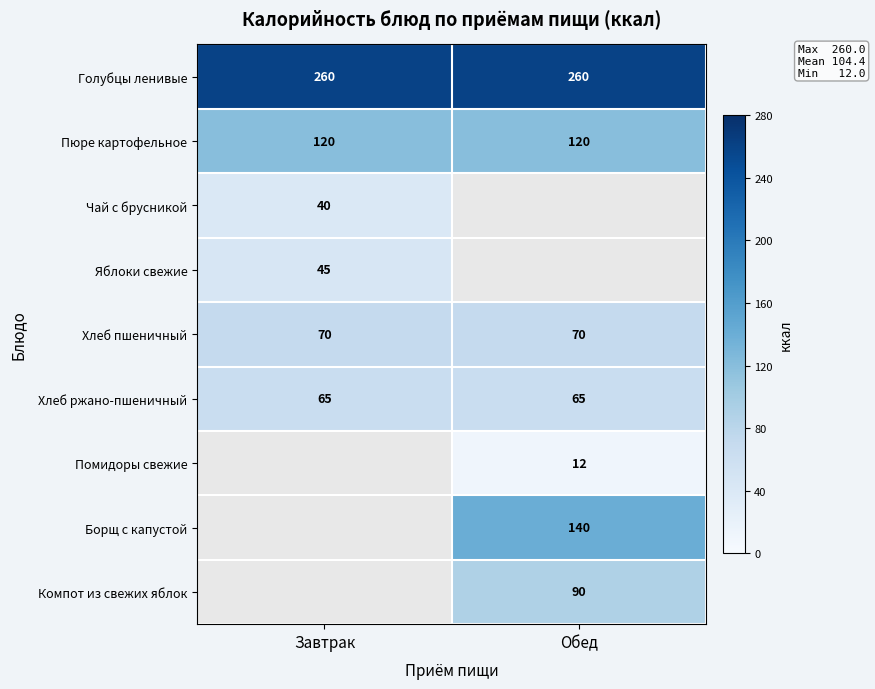

What is the sum of the Пюре картофельное values at Завтрак and Обед?

240